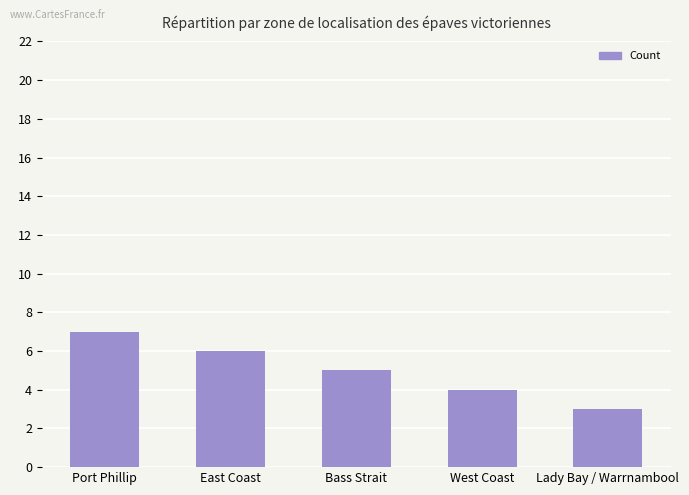

List the labels in order of value, largest first.

Port Phillip, East Coast, Bass Strait, West Coast, Lady Bay / Warrnambool